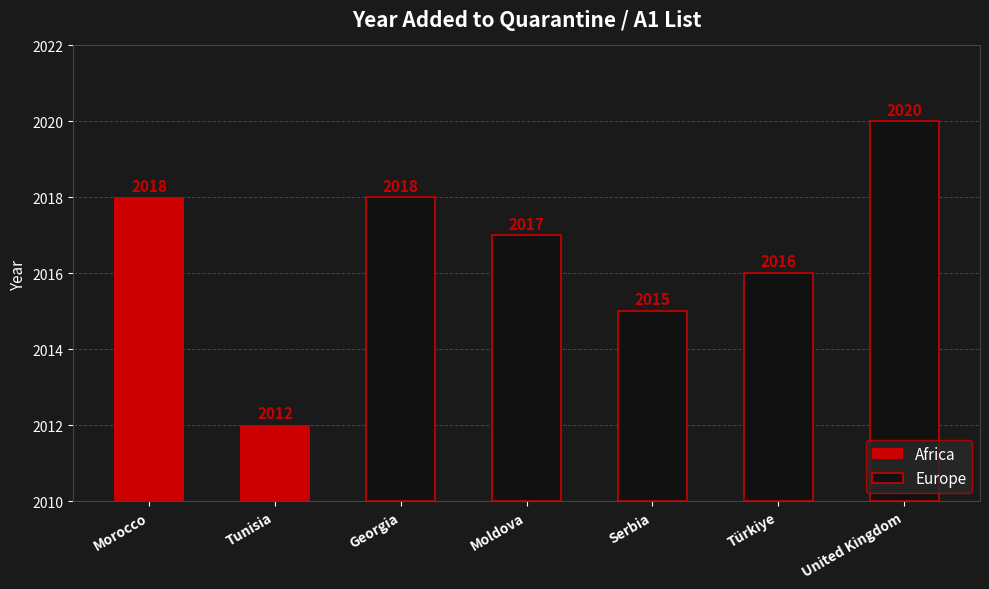

Read the value at Tunisia.

2012